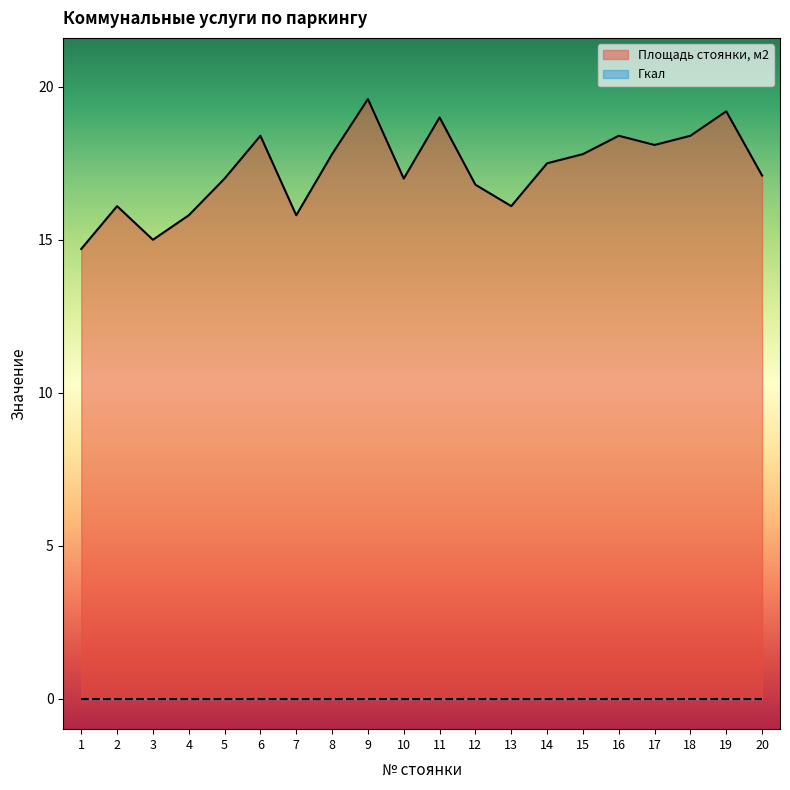

How many series are shown in this chart?

2